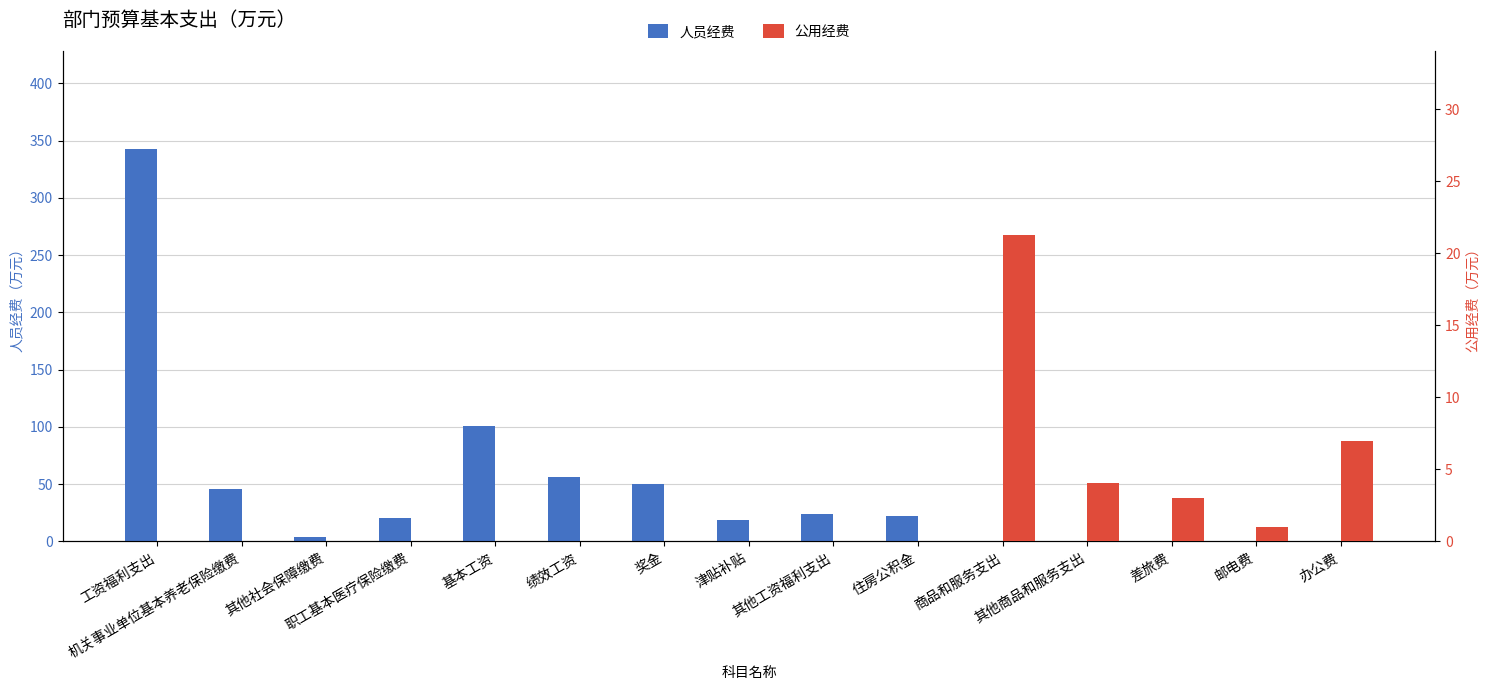

True or false: 公用经费 has a value of 13.8 at 基本工资.

False